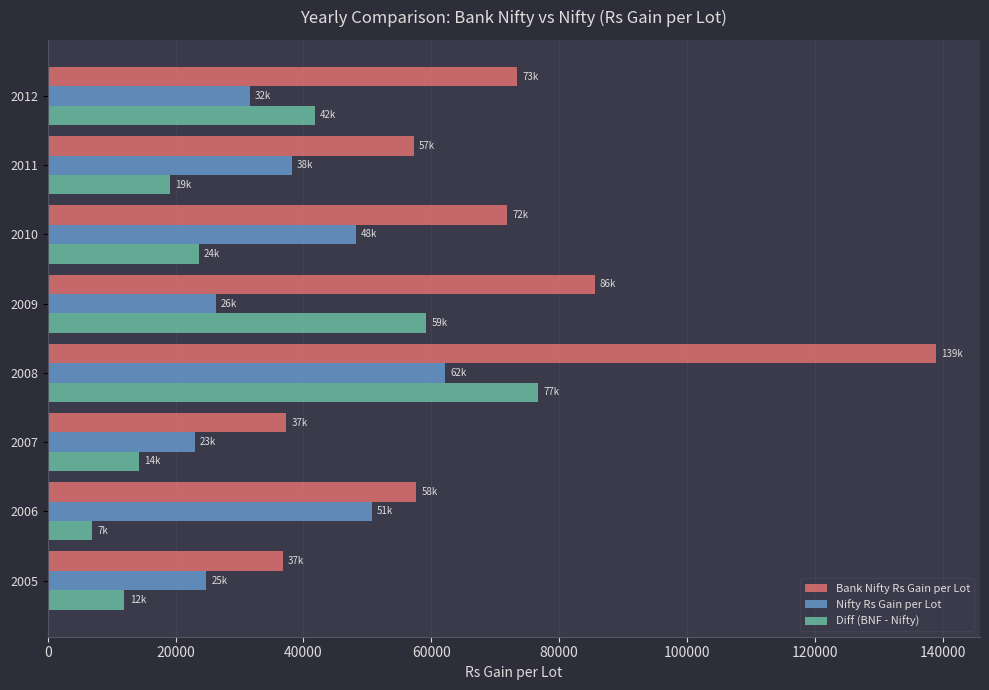

How many data points in Bank Nifty Rs Gain per Lot are less than 71881?

4